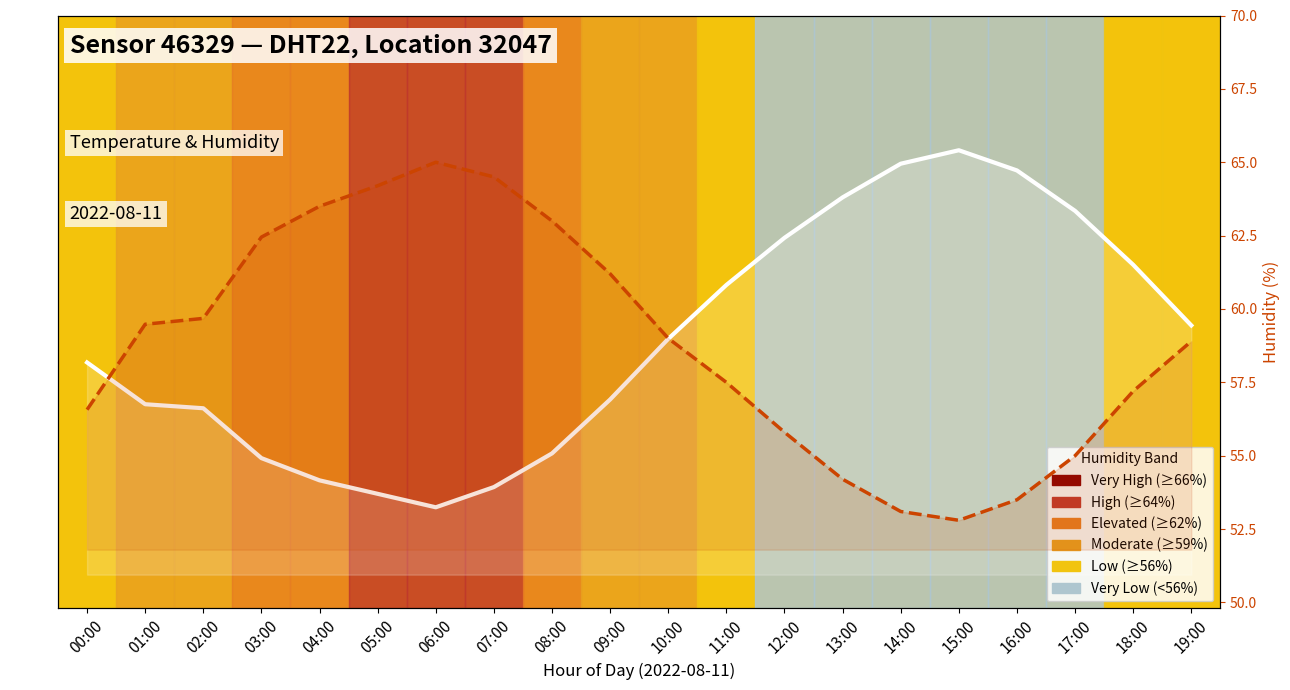

Does the chart display data point markers on the line(s)?

No